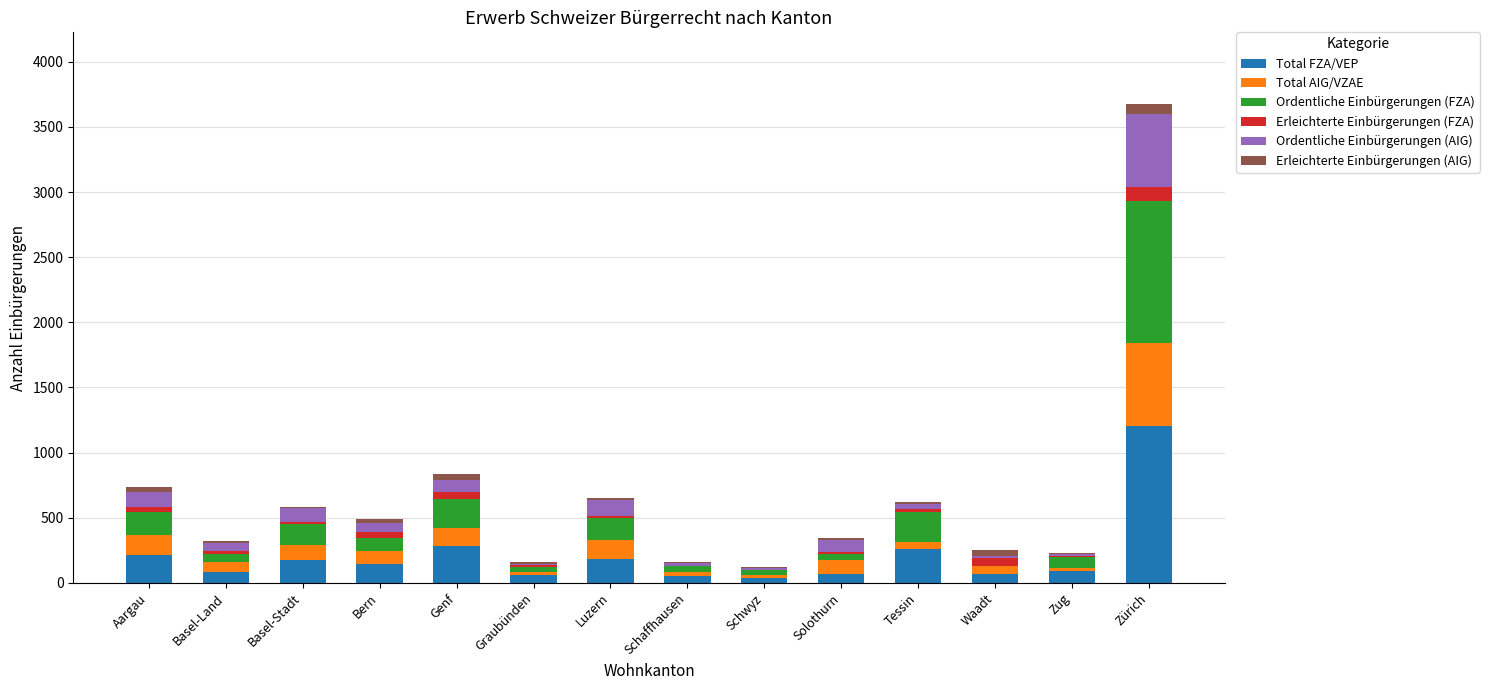

True or false: Total FZA/VEP has a value of 90 at Zug.

True